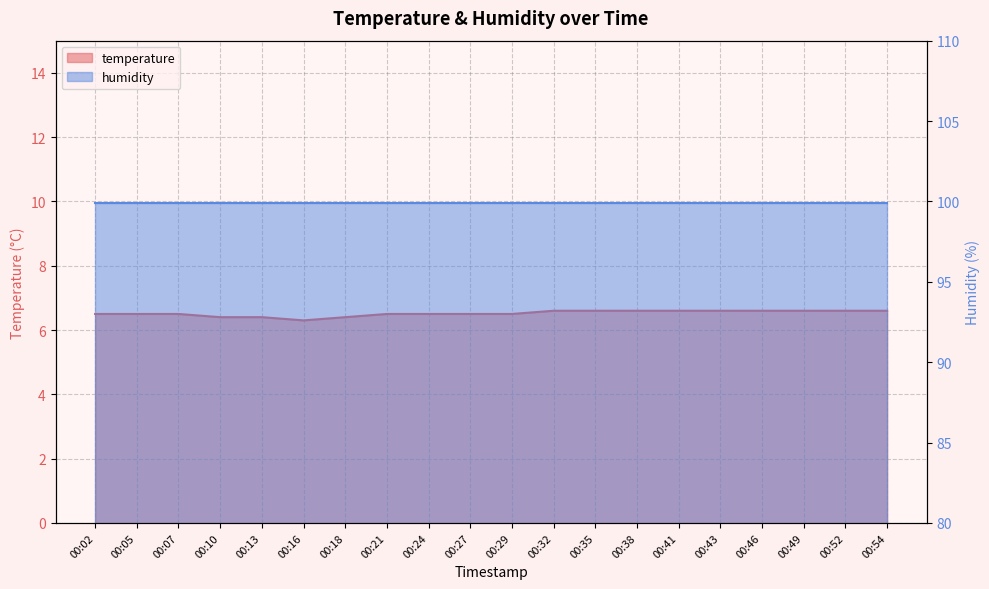

Rank the categories by value from lowest to highest.

00:16, 00:10, 00:13, 00:18, 00:02, 00:05, 00:07, 00:21, 00:24, 00:27, 00:29, 00:32, 00:35, 00:38, 00:41, 00:43, 00:46, 00:49, 00:52, 00:54